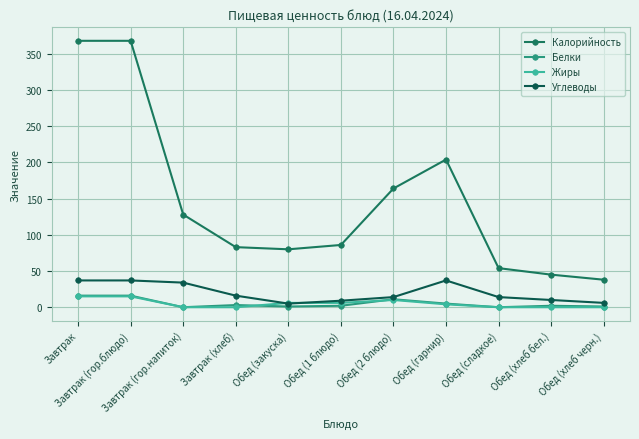

What is the sum of the Жиры values at Обед (сладкое) and Обед (1 блюдо)?

6